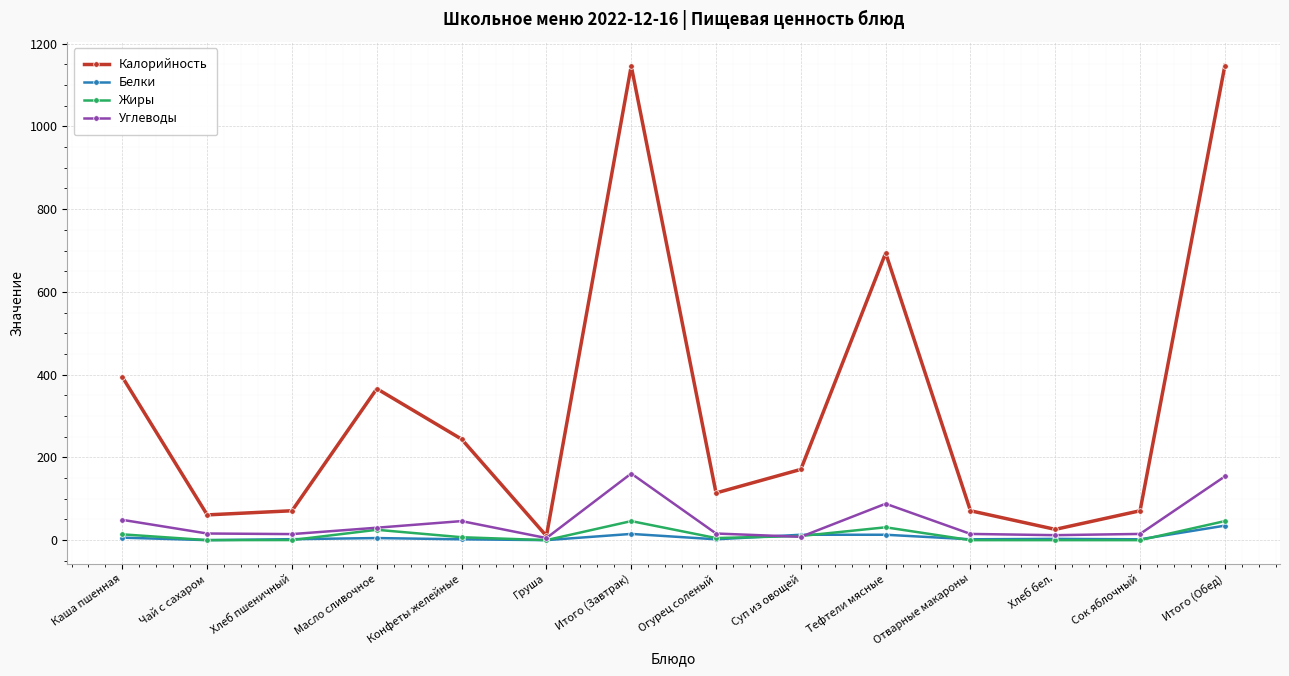

True or false: Жиры has more than 1 interior local peaks.

True